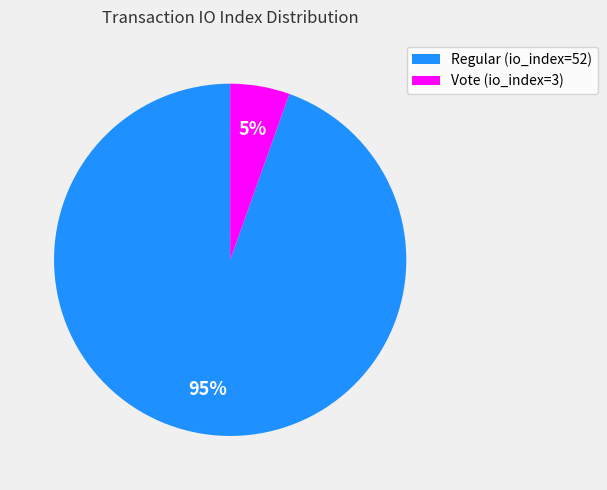

What is the ratio of the value at Vote (io_index=3) to the value at Regular (io_index=52)?

0.1